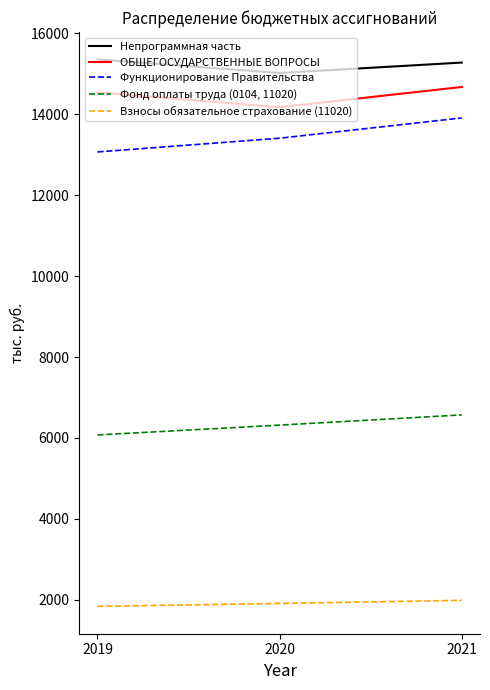

What is the minimum value for Взносы обязательное страхование (11020)?

1835.0